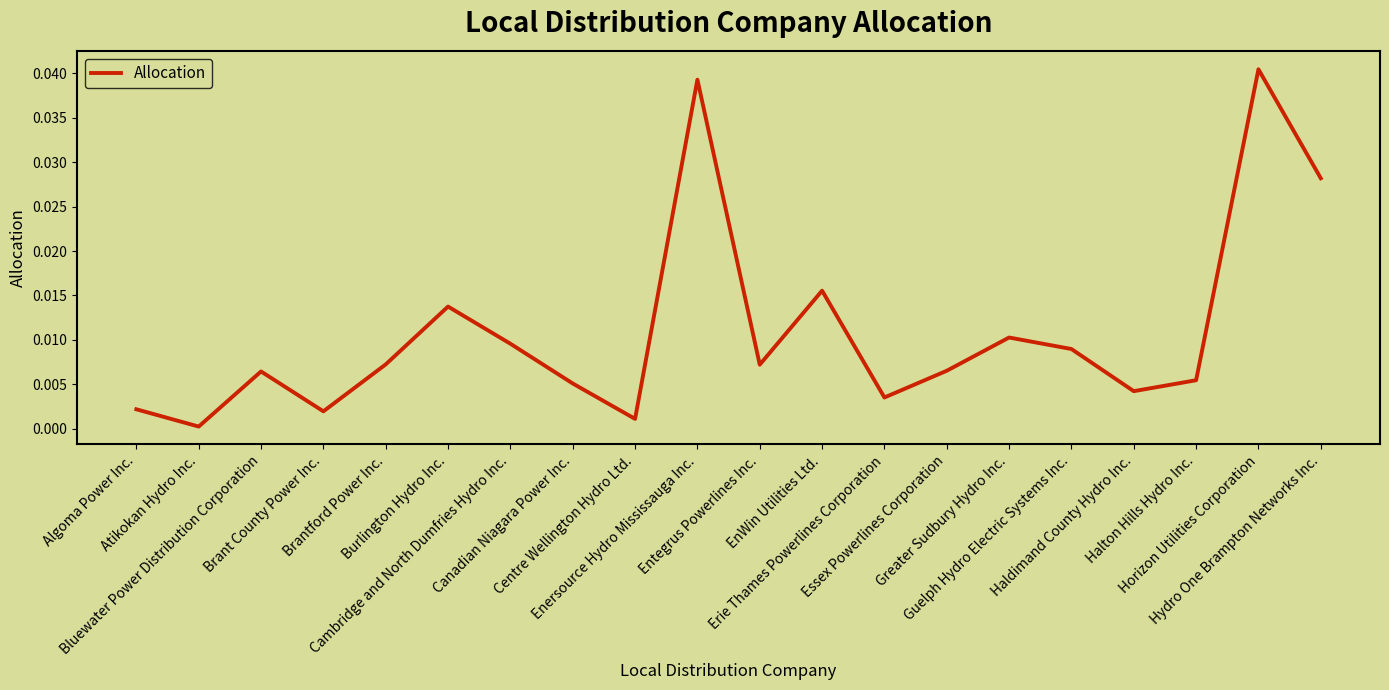

The chart shows a value of 0.0 at Entegrus Powerlines Inc.. True or false?

True